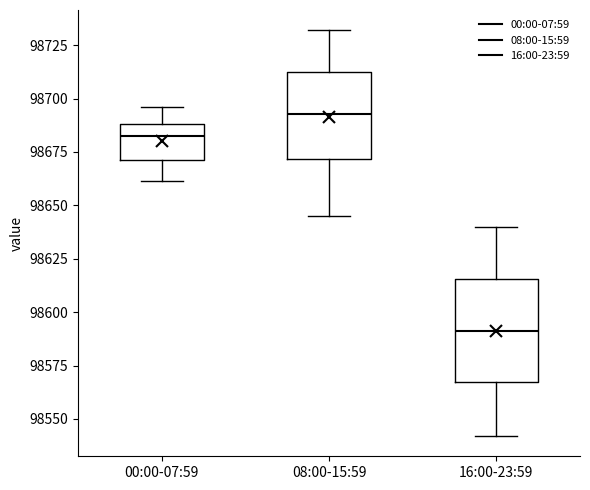

Comparing the boxes themselves (not the whiskers), which one is the tallest?

16:00-23:59